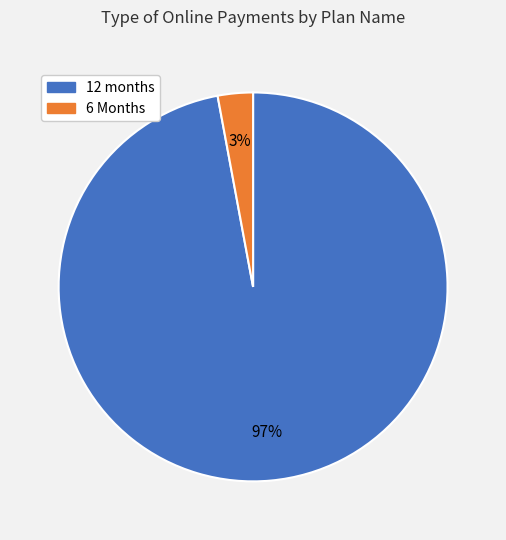

Is there any slice that represents more than half of the pie?

Yes